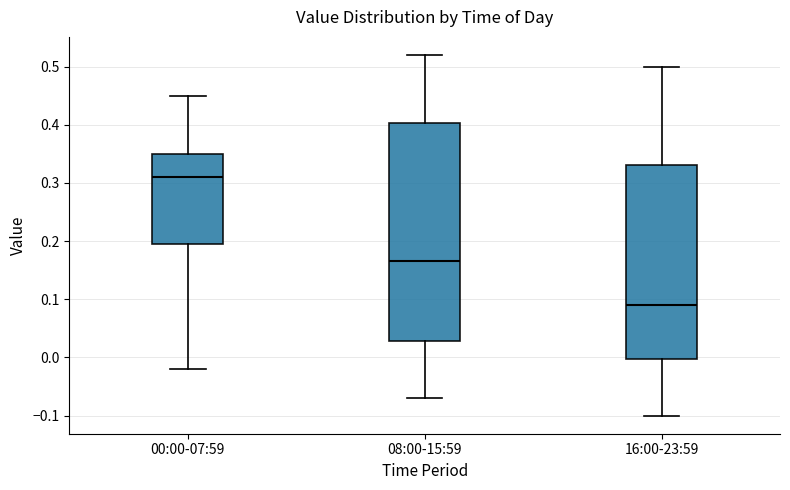

Which box has the highest median line?

00:00-07:59